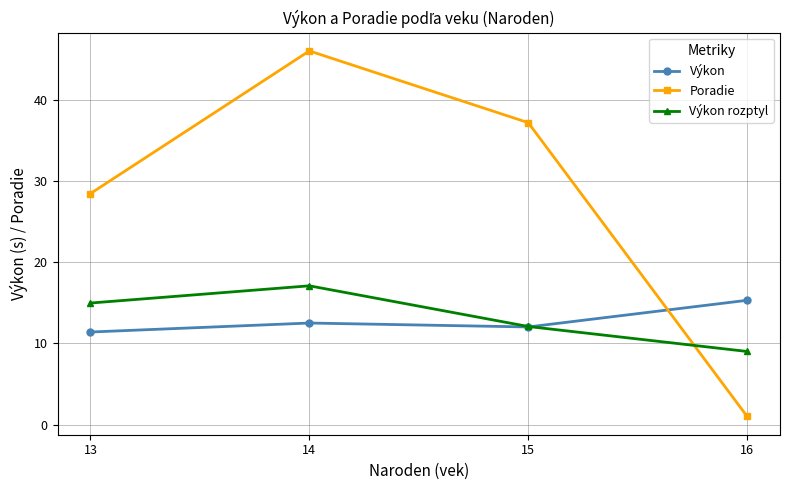

Count the number of data series in this chart.

3